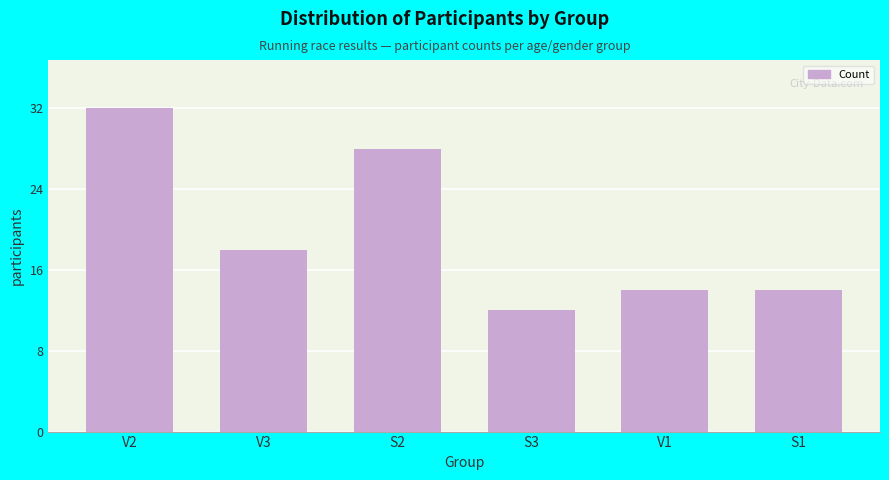

Does the chart contain stacked bars?

No